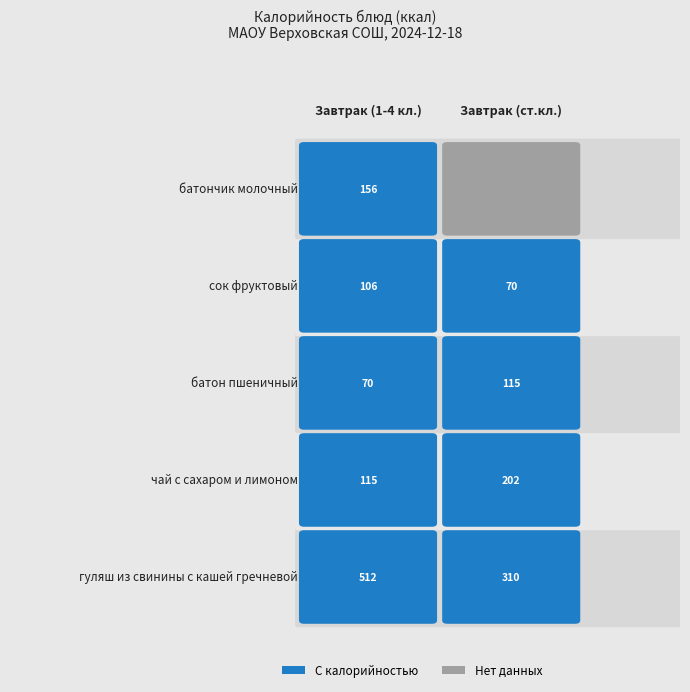

Which series changed the most between гуляш из свинины с кашей гречневой and сок фруктовый?

Завтрак (1-4 кл.)